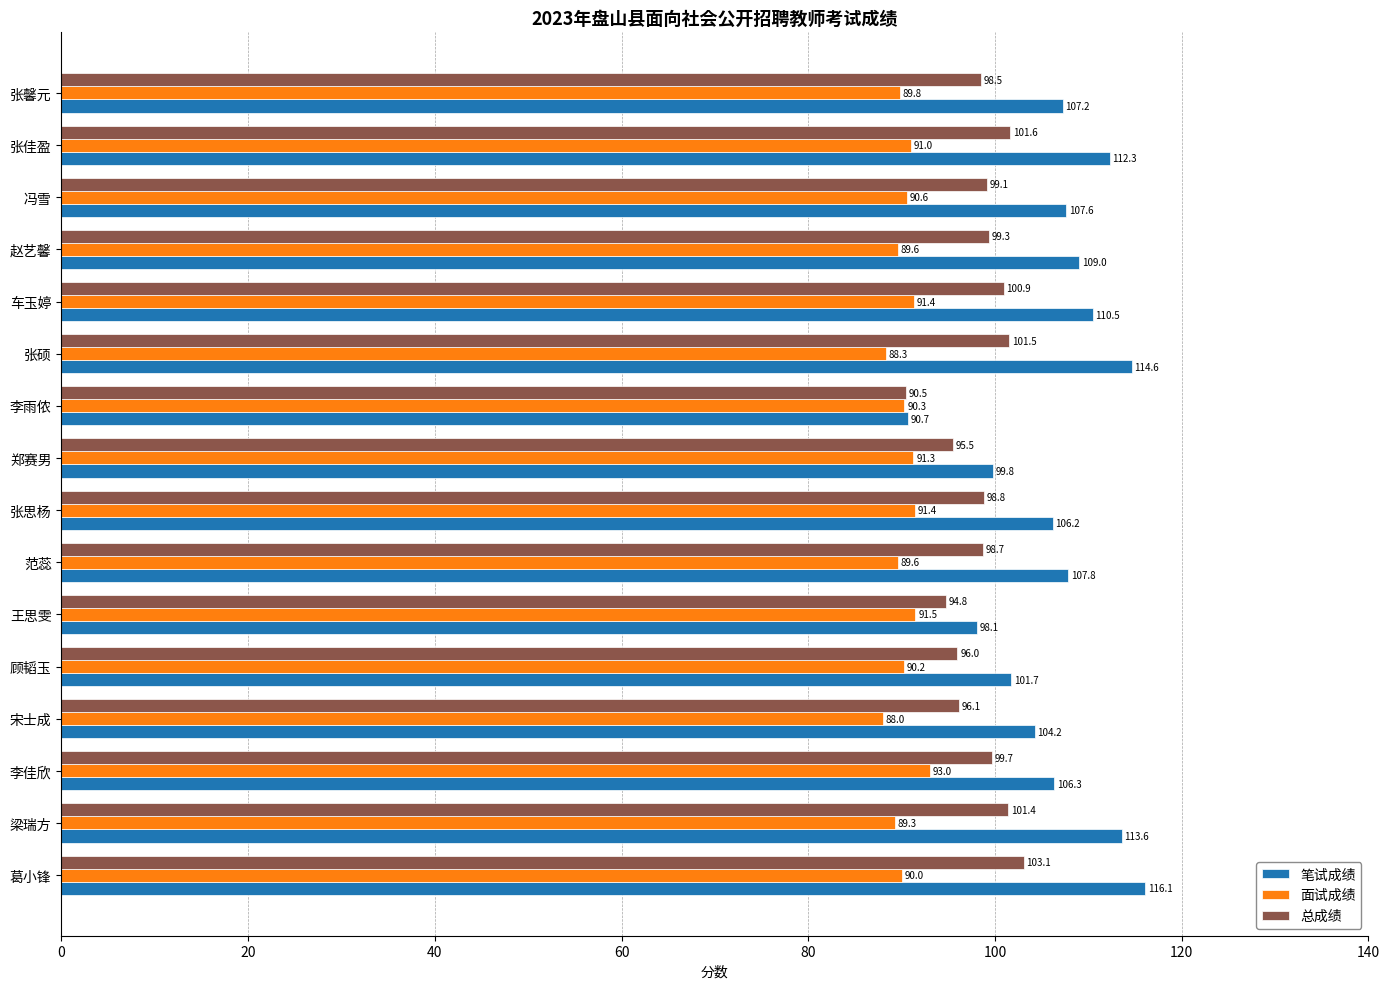

True or false: 面试成绩 has a value of 89.6 at 范蕊.

True